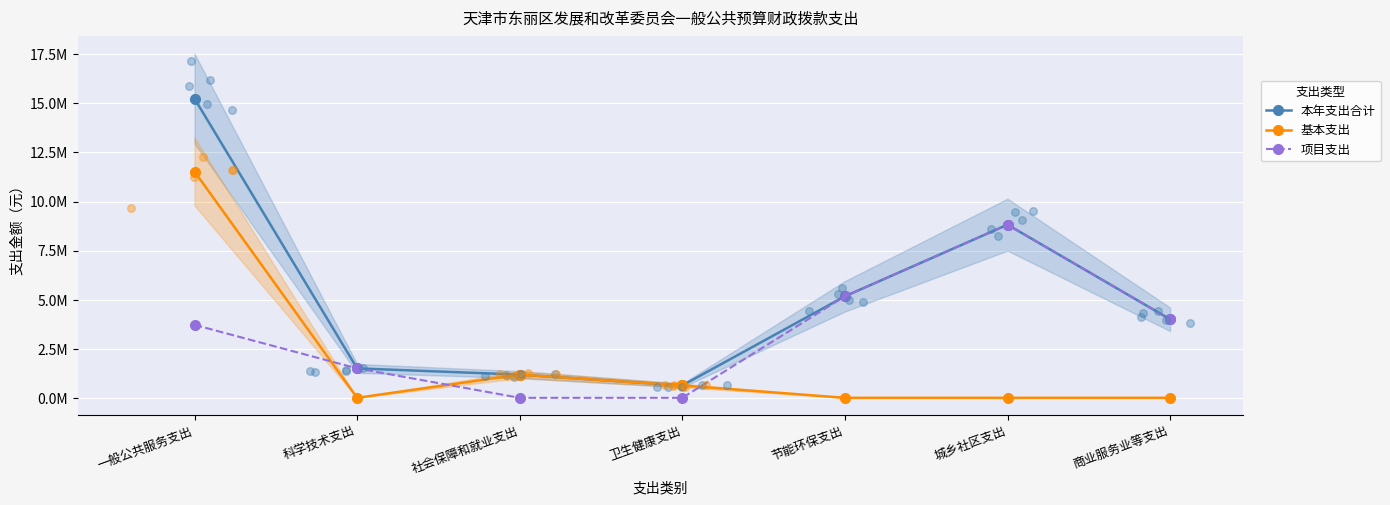

At which category is the sum across all series the highest?

一般公共服务支出